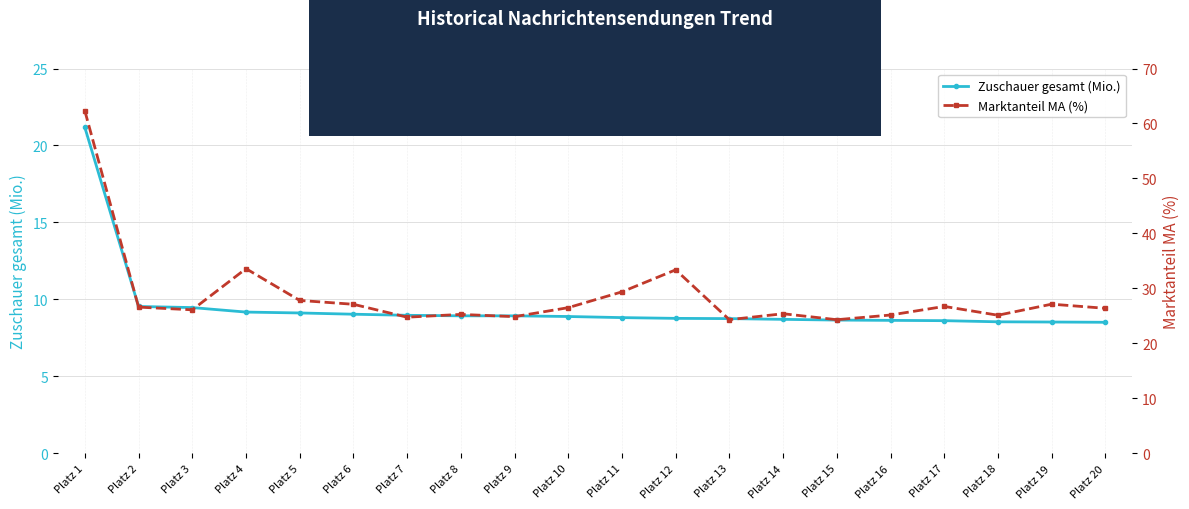

What is the value of the Marktanteil MA (%) point at the 8th from the left?

25.3